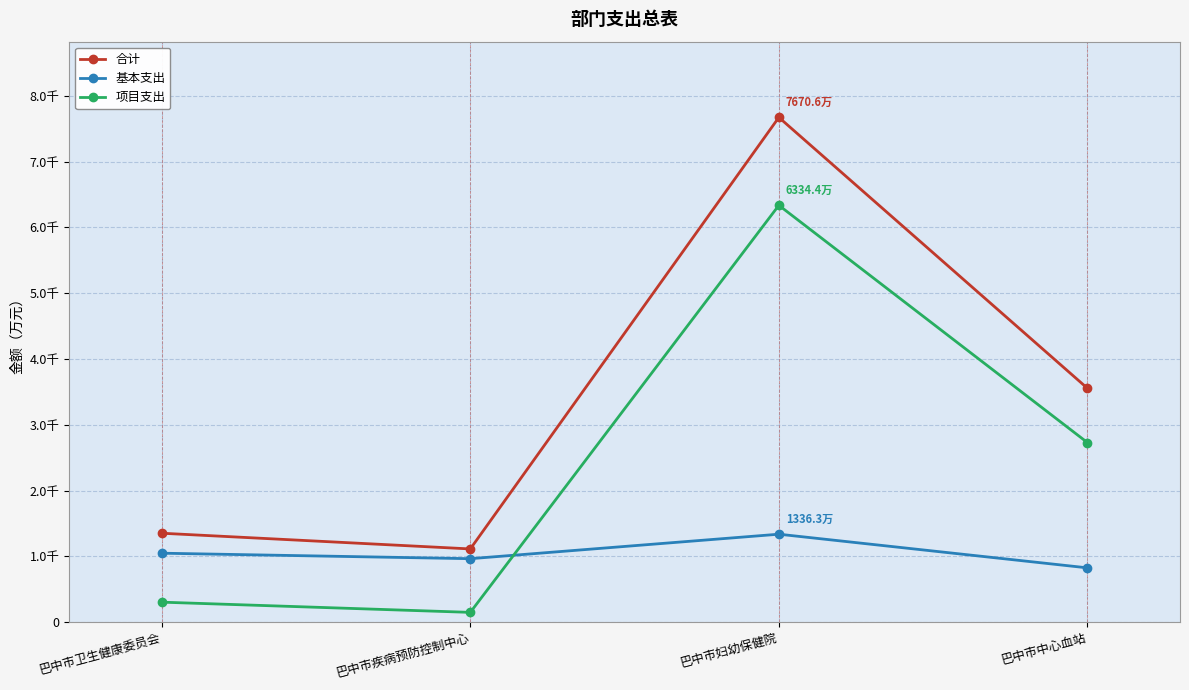

What are all the series names shown in the legend?

合计, 基本支出, 项目支出